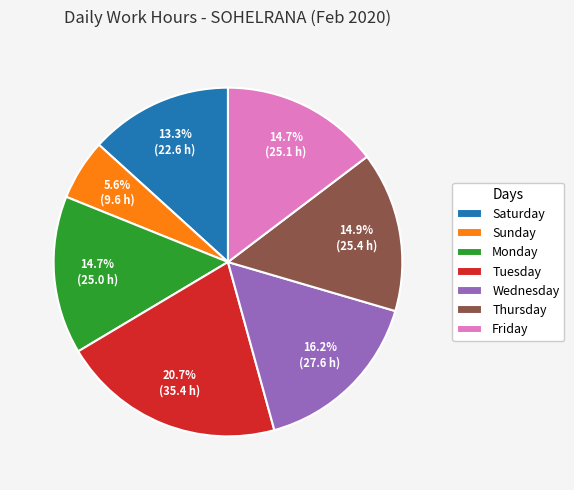

Which slice is the smallest?

Sunday